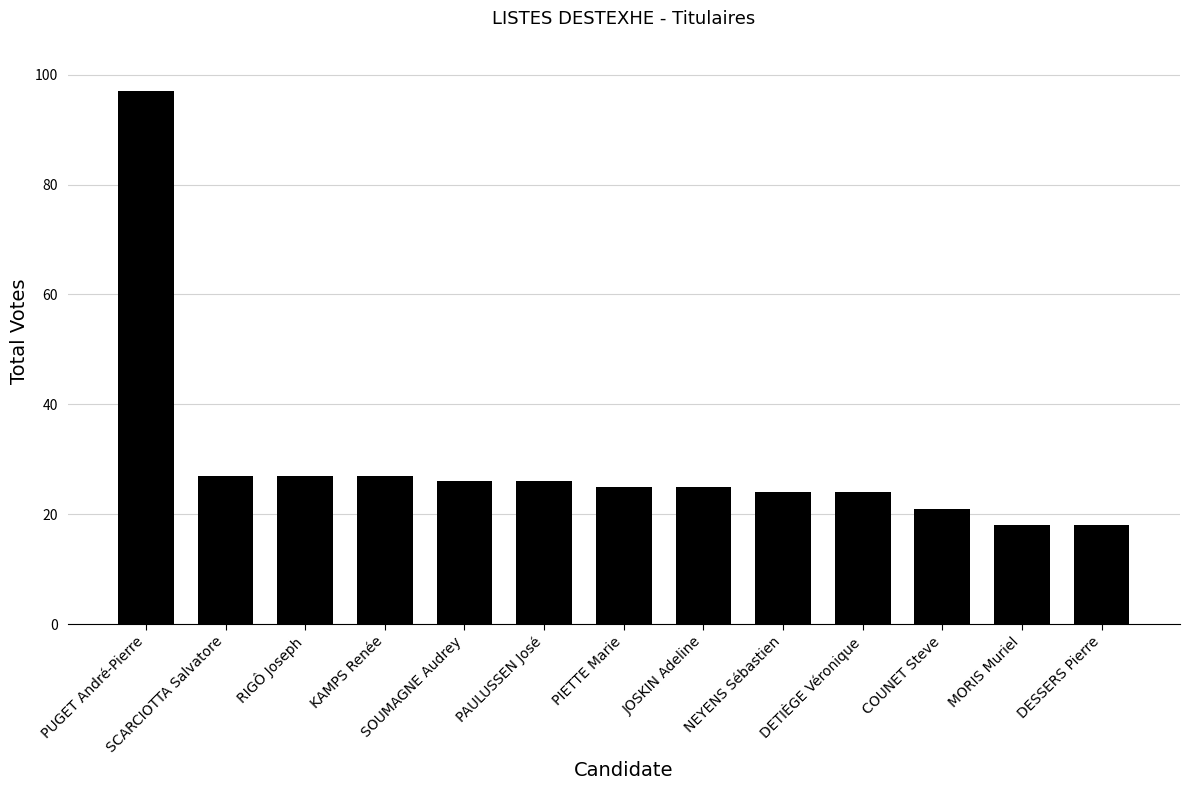

True or false: the data shows 27 at KAMPS Renée.

True